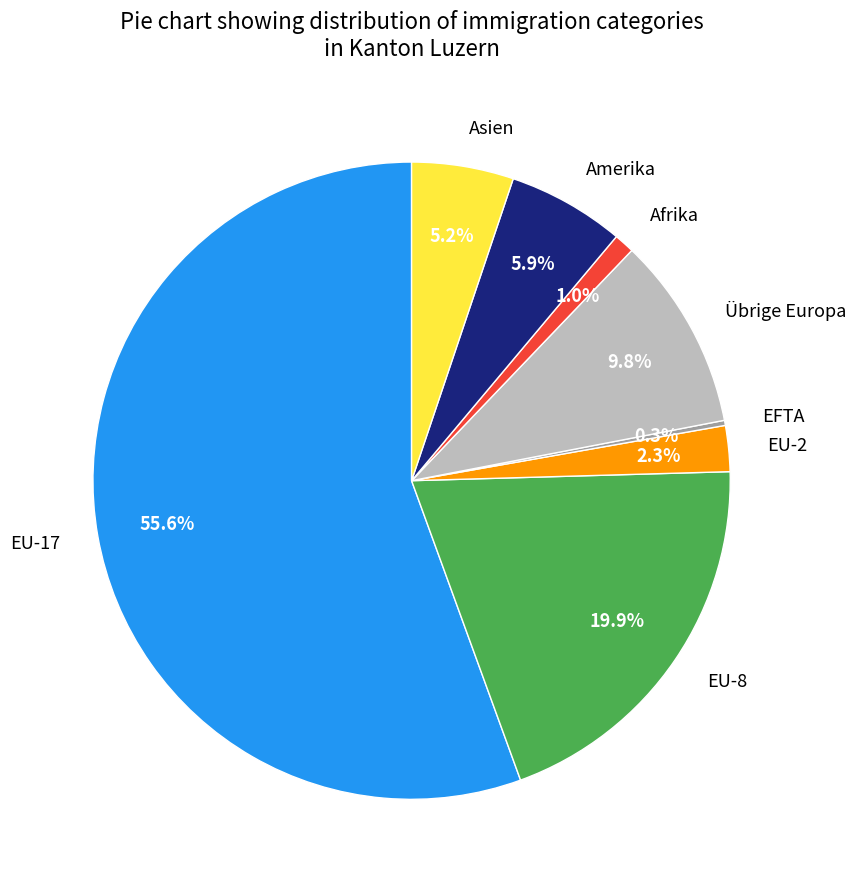

Does EU-17 account for over 50% of the chart?

Yes